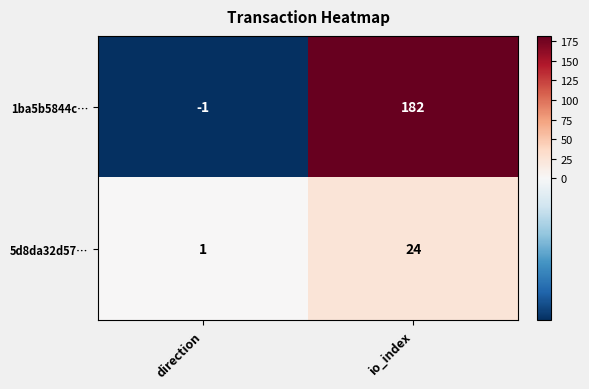

What is the sum of the 5d8da32d57… values at direction and io_index?

25